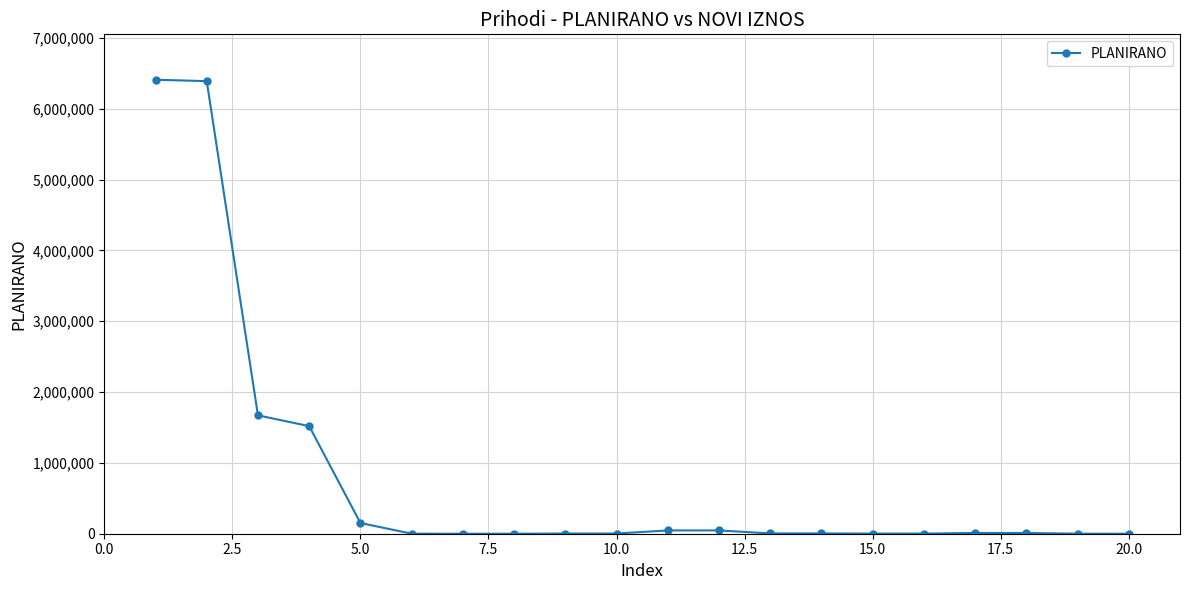

What is the greatest value displayed?

6408456.5